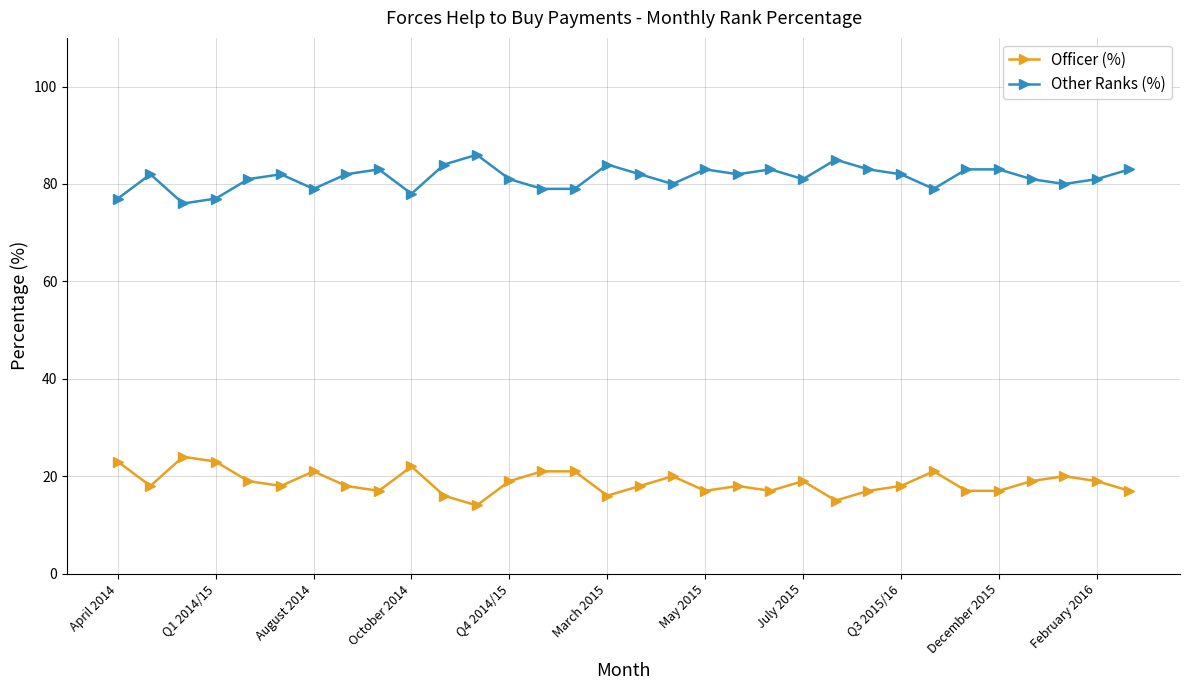

True or false: Officer (%) and Other Ranks (%) cross at least once.

False